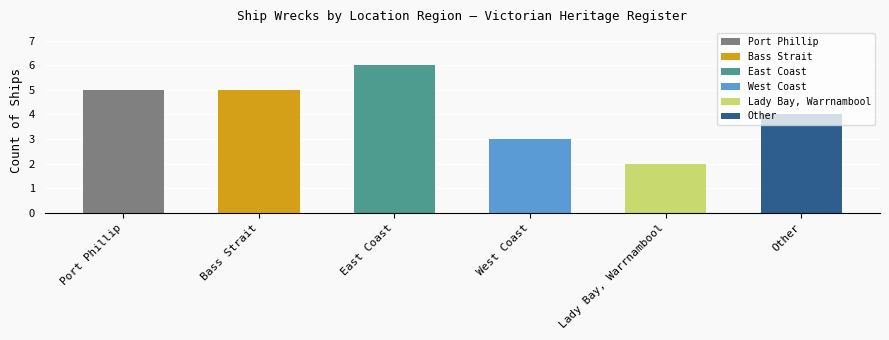

What is the sum of the values at Bass Strait and East Coast?

11